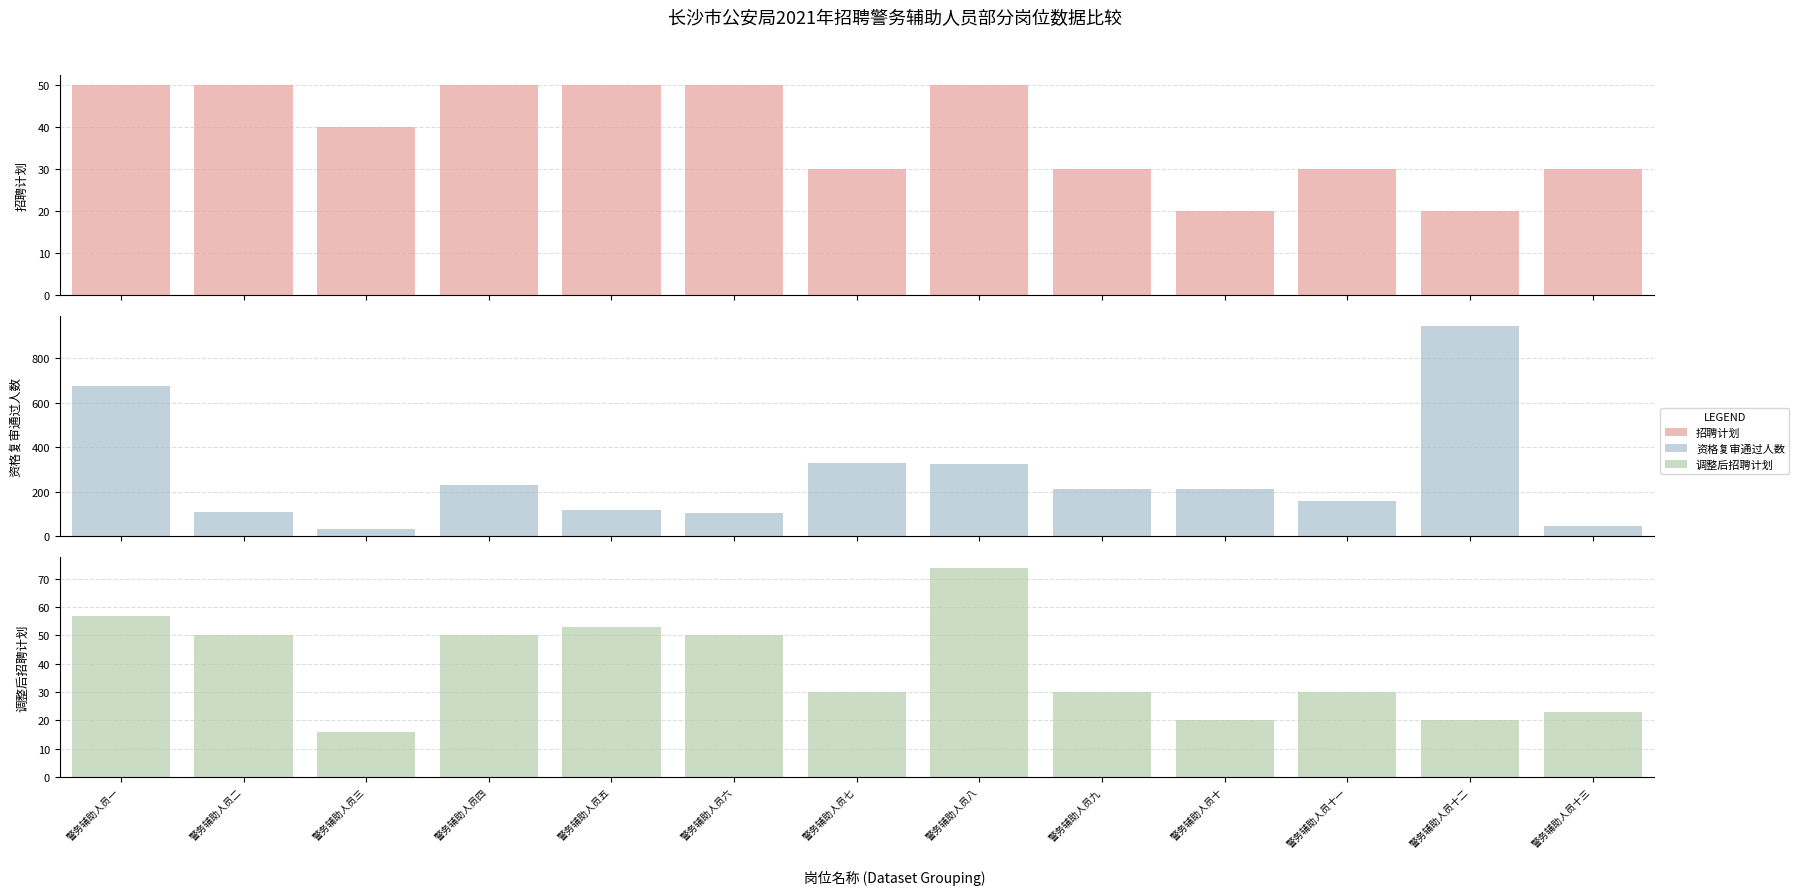

Count the number of categories in the chart.

13